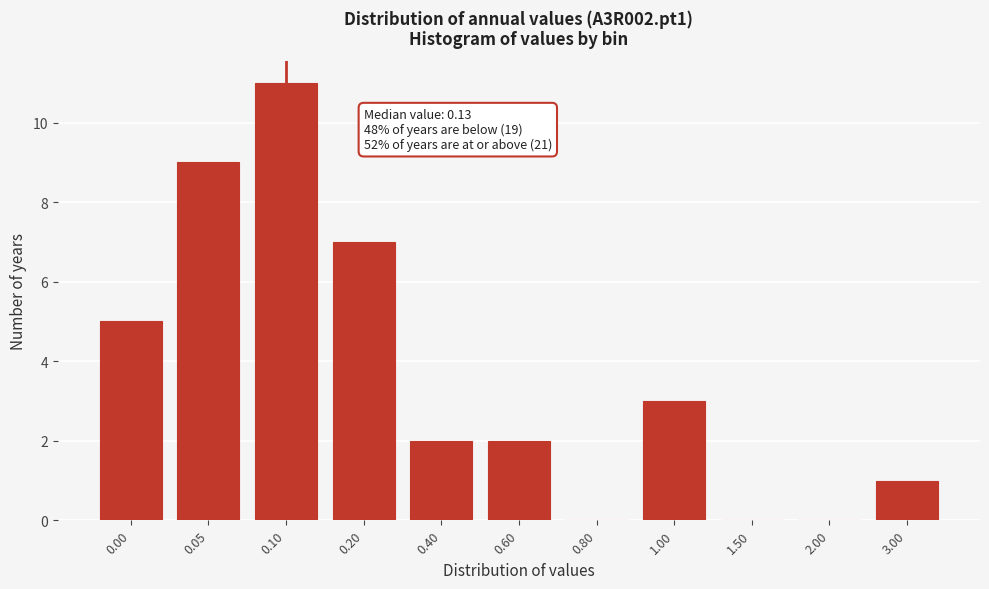

Reading left to right, transcribe all the data shown in this chart.

0.00=5	0.05=9	0.10=11	0.20=7	0.40=2	0.60=2	0.80=0	1.00=3	1.50=0	2.00=0	3.00=1